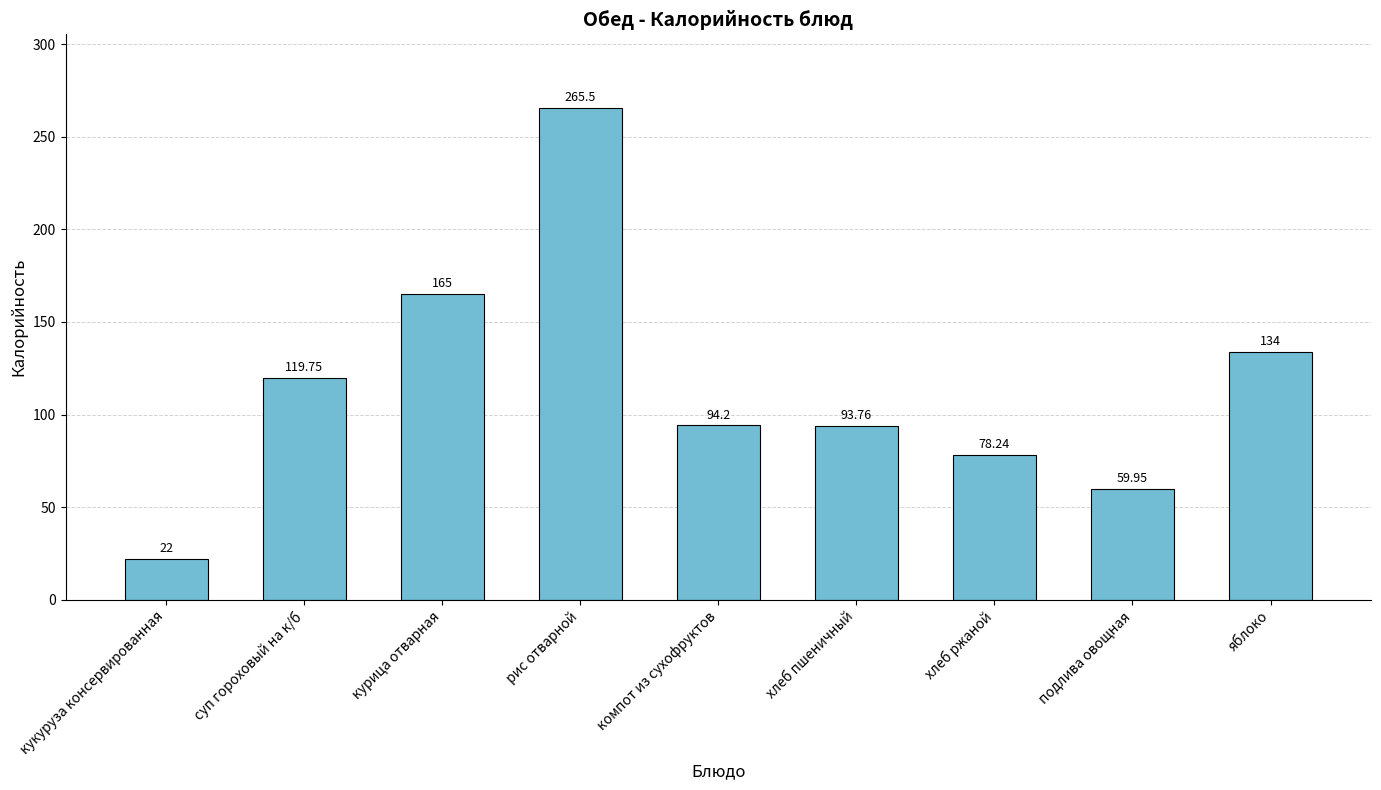

What is the value of the 9th bar from the left?

134.0